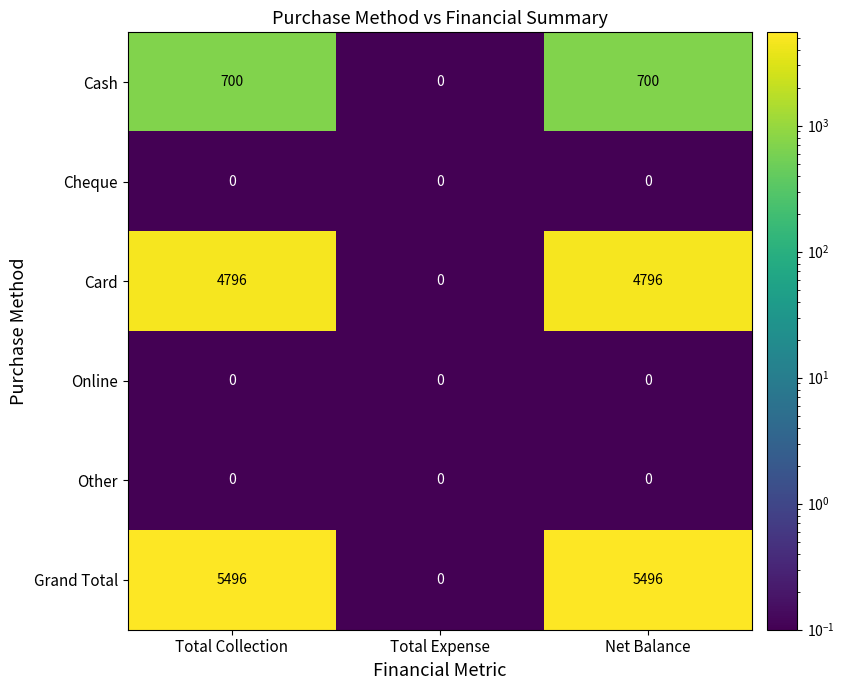

What is the difference between the maximum and minimum values in the Card series?

4796